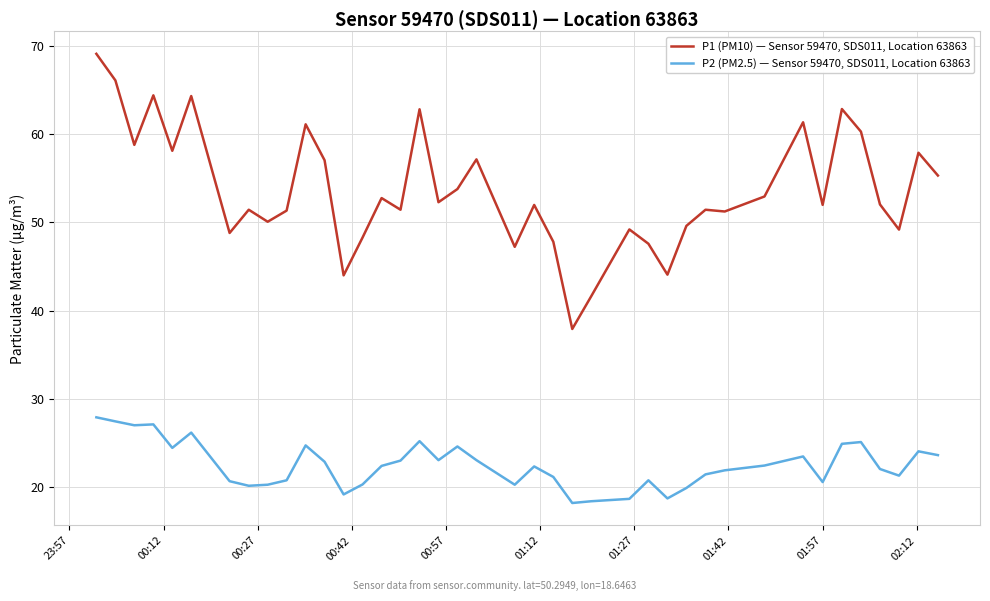

What is the sum of all P2 (PM2.5) — Sensor 59470, SDS011, Location 63863 values?

900.7